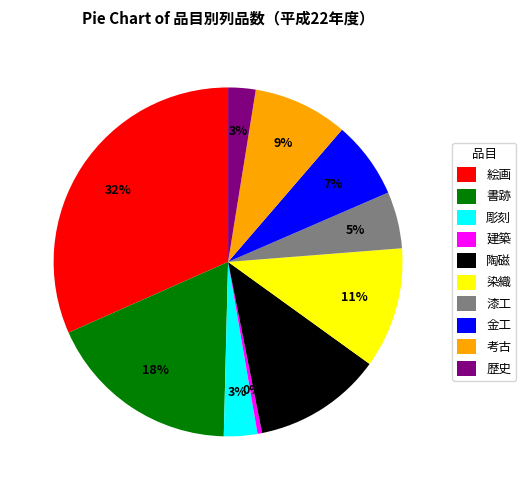

Approximately how many times larger is the value at 金工 compared to 書跡?

0.4